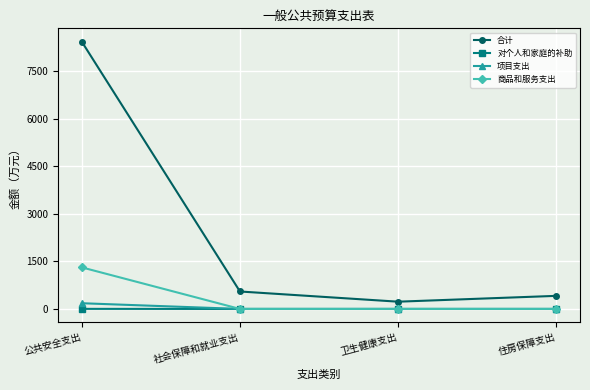

What is the difference between the highest and lowest values at 住房保障支出?

412.4